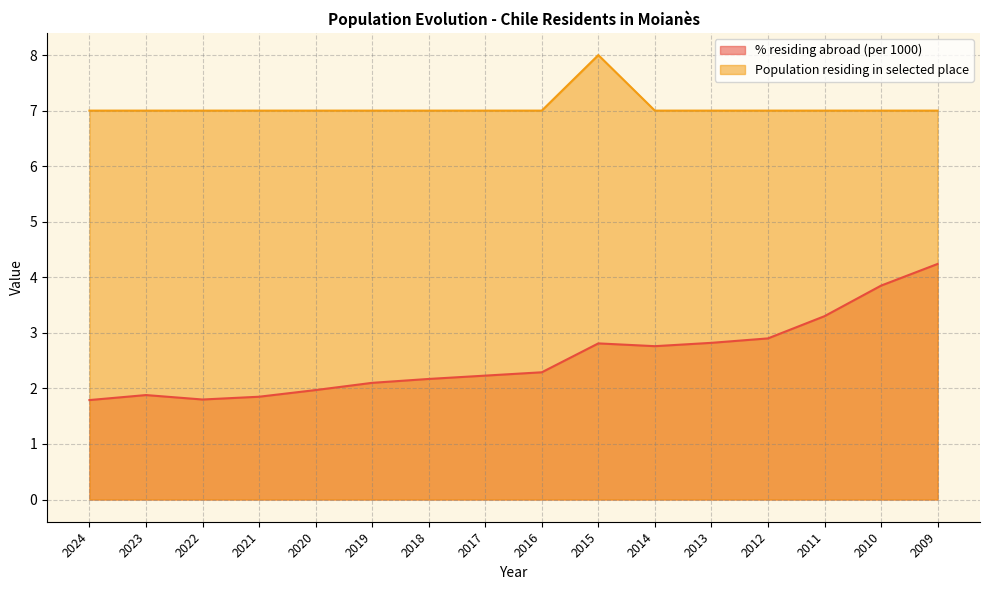

Does the chart have visible grid lines?

Yes